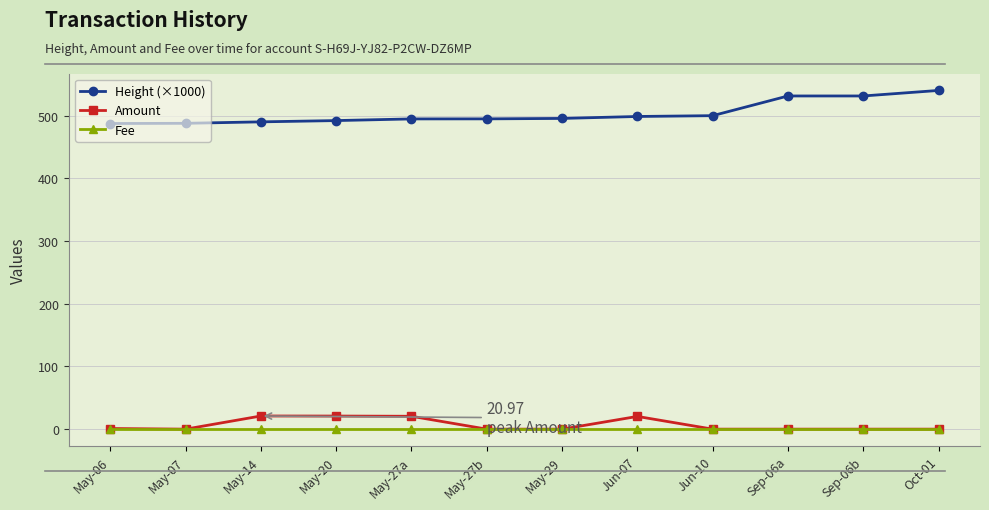

Does the chart have visible grid lines?

Yes